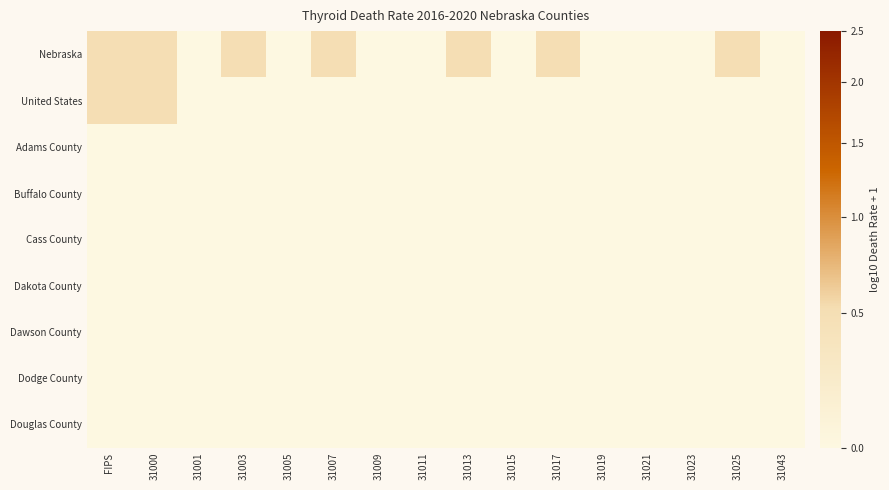

At which category does the chart reach its peak across all series?

FIPS